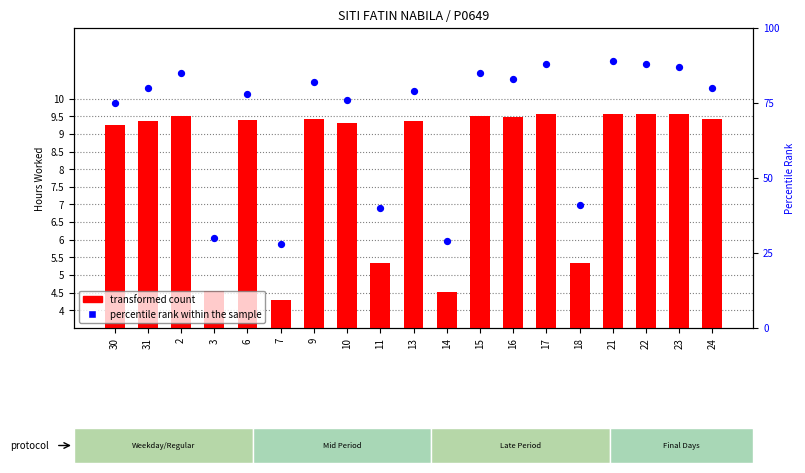

Which series has the largest total across all categories?

percentile rank within the sample